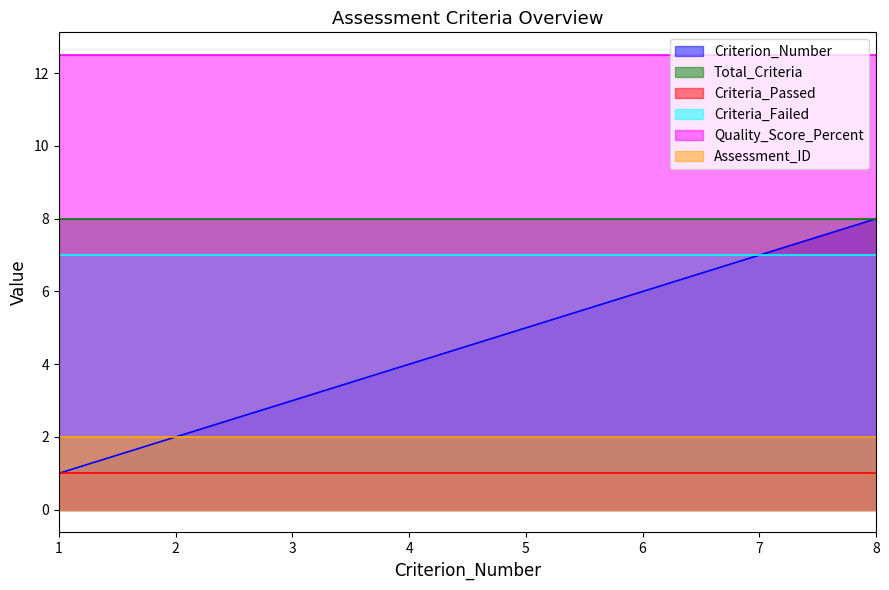

Does the chart display data point markers on the line(s)?

No